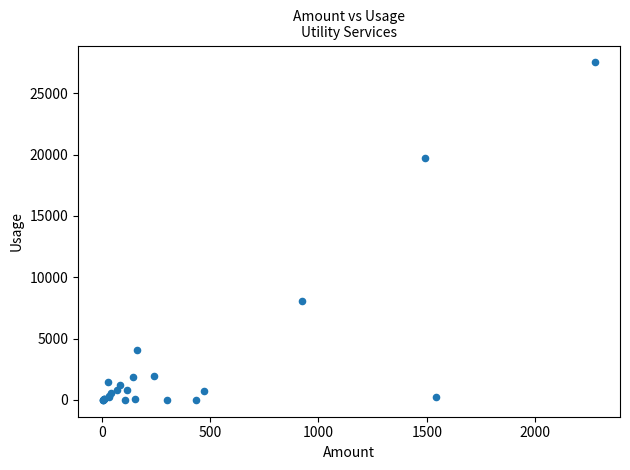

What Y value in the scatter plot is closest to 13760?

8100